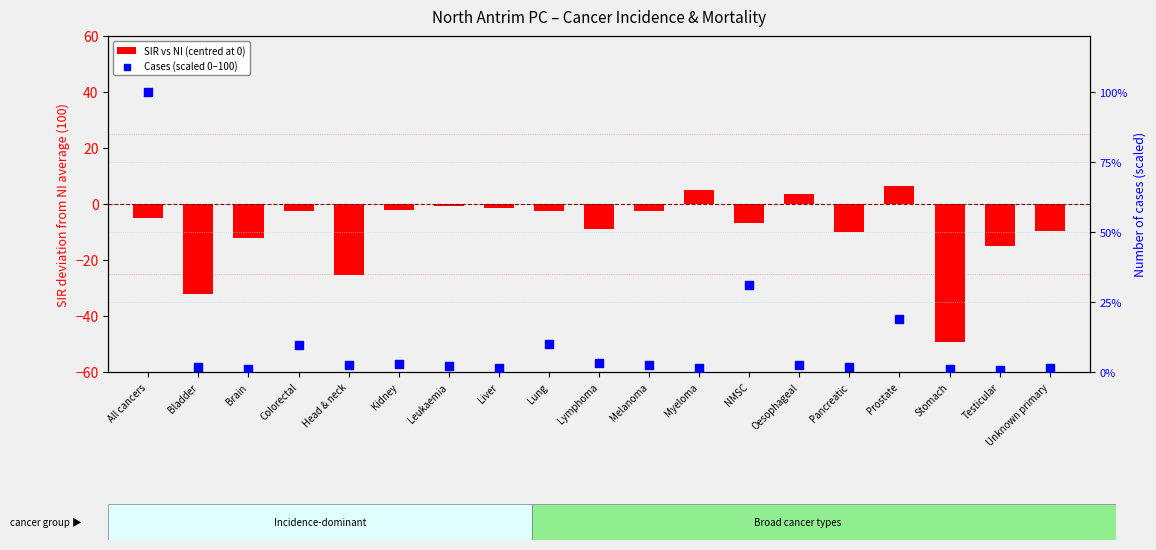

Which series reaches the minimum Y coordinate?

SIR vs NI (centred at 0)